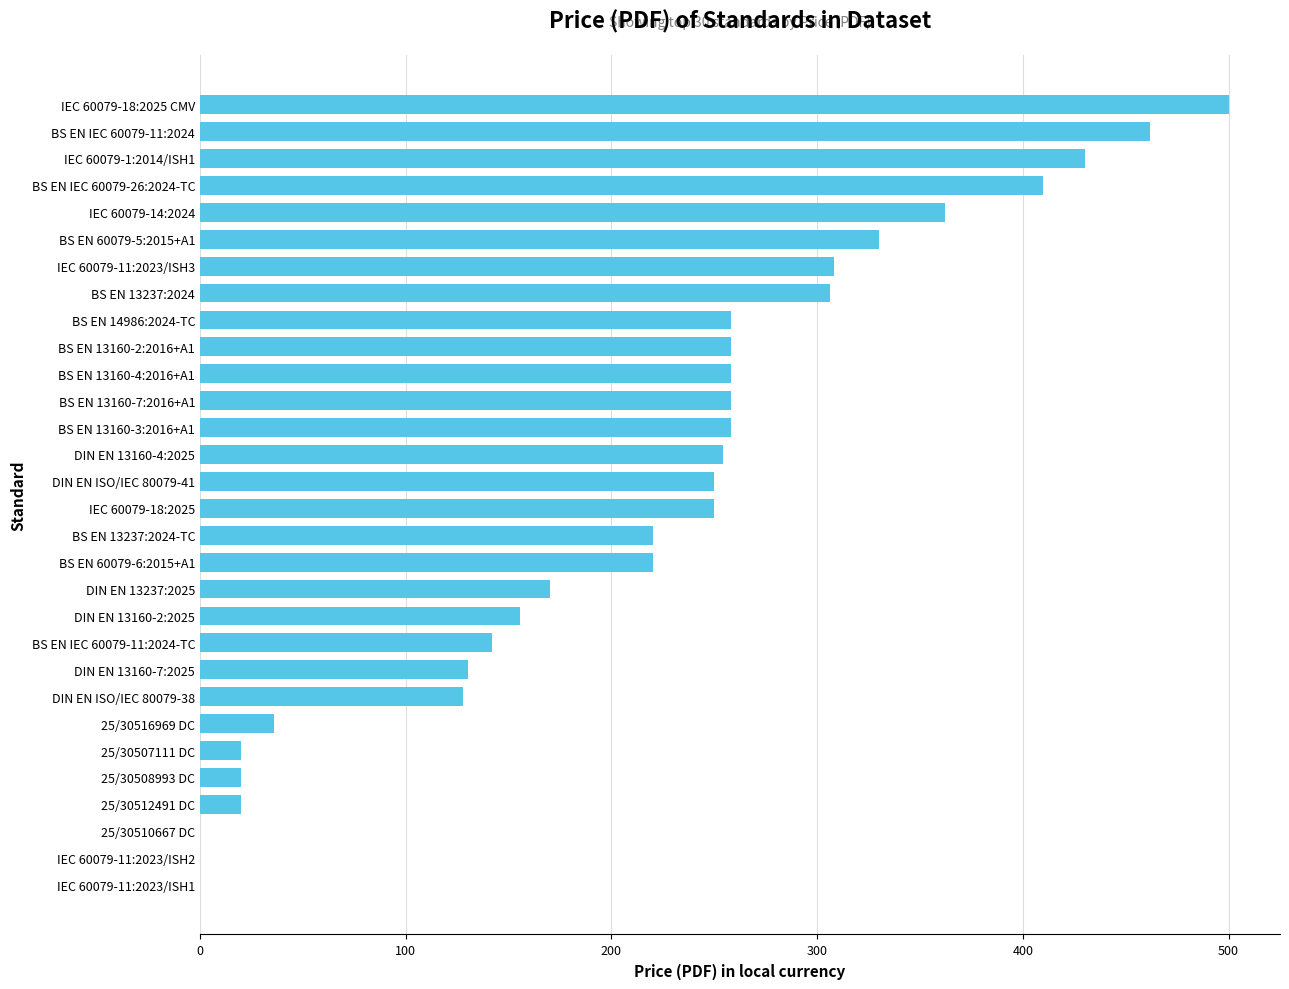

Are the bars horizontal?

Yes